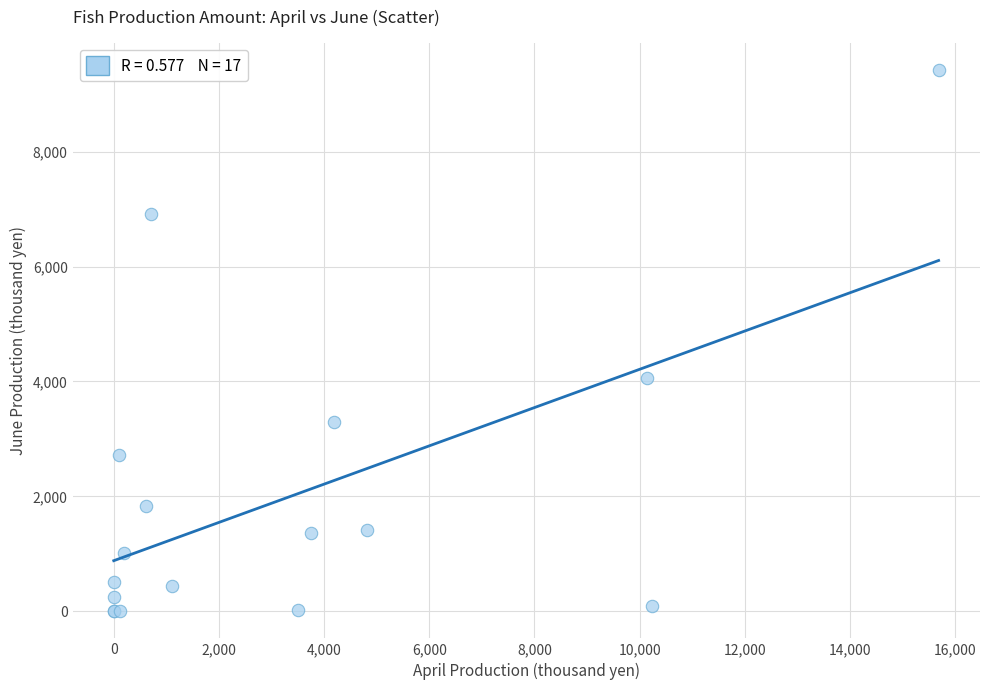

What Y value in the scatter plot is closest to 4713?

4062